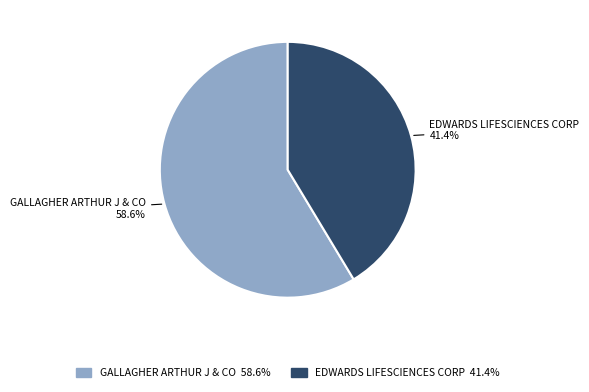

Does any single category account for the majority?

Yes